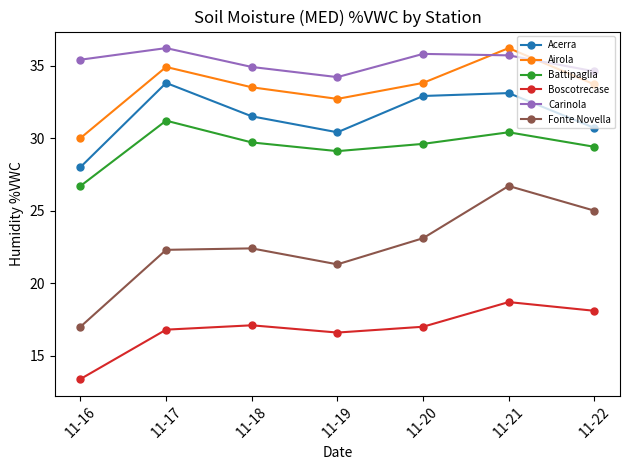

What is the difference between the highest and lowest values at 11-21?

17.5